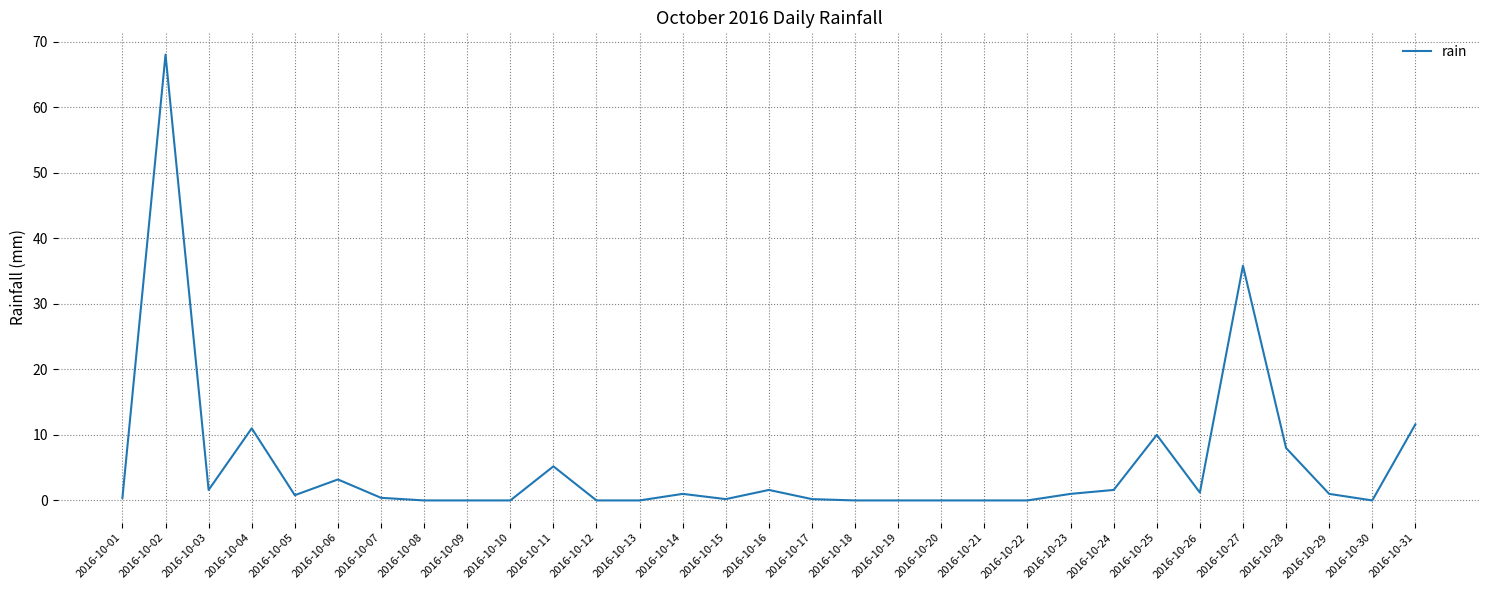

The chart shows a value of 0.0 at 2016-10-18. True or false?

True